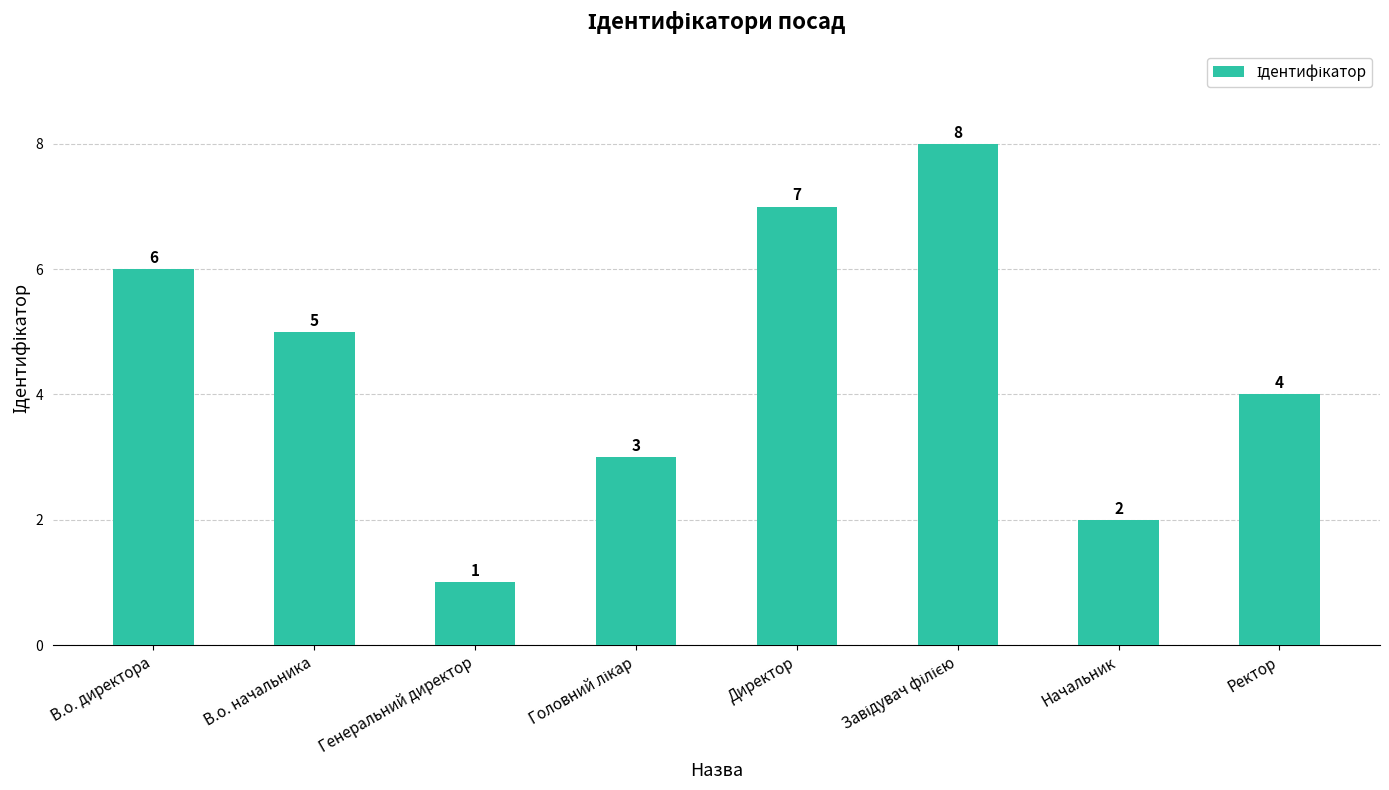

What is the change in value from В.о. директора to Начальник?

-4